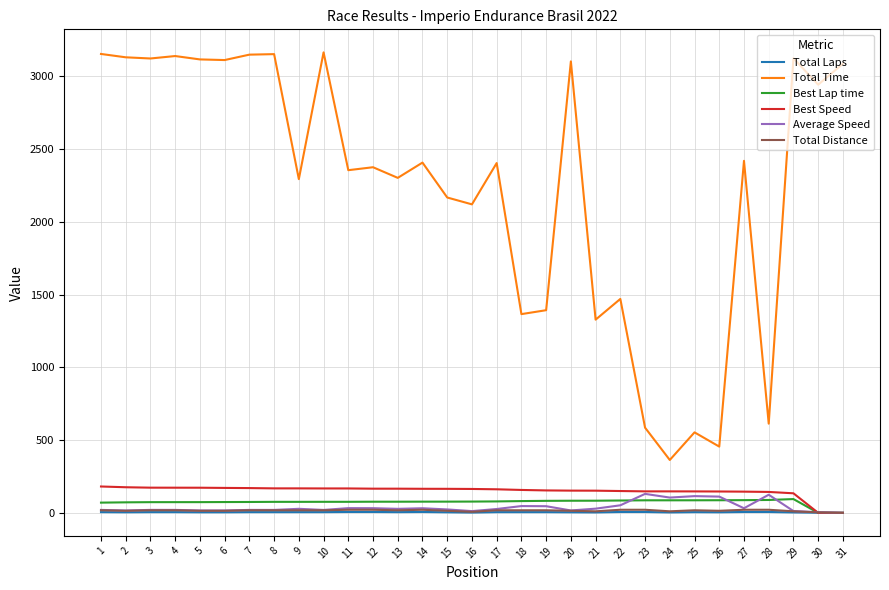

What is the sum of all Total Laps values?

138.0